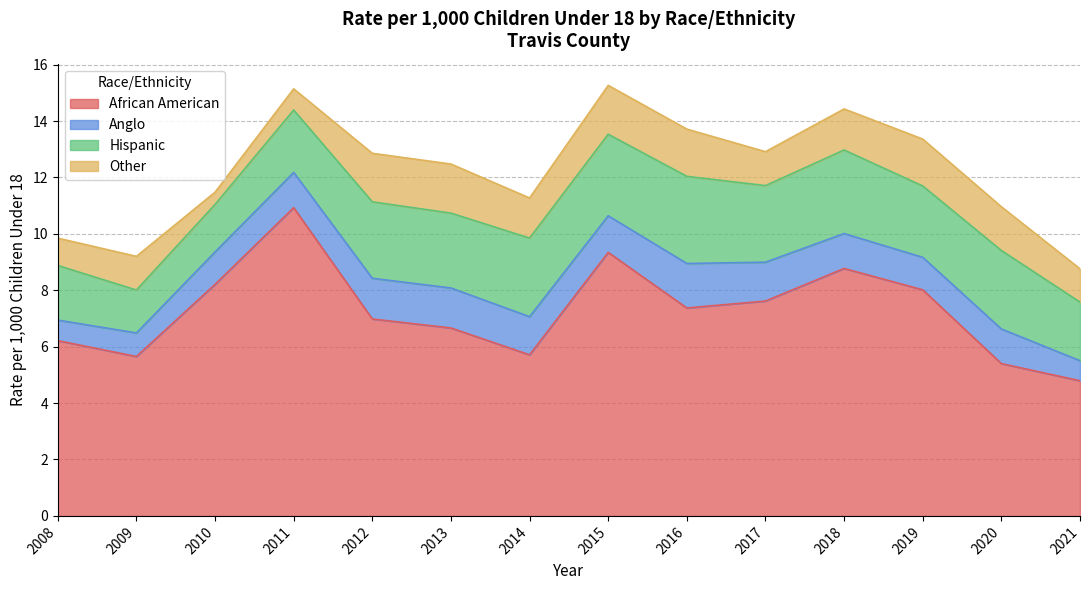

Reading left to right, extract all data points from this chart.

African American: 2008=6.2	2009=5.7	2010=8.2	2011=10.9	2012=7.0	2013=6.7	2014=5.7	2015=9.3	2016=7.4	2017=7.6	2018=8.8	2019=8.0	2020=5.4	2021=4.8
Anglo: 2008=0.7	2009=0.8	2010=1.2	2011=1.3	2012=1.4	2013=1.4	2014=1.4	2015=1.3	2016=1.6	2017=1.4	2018=1.2	2019=1.2	2020=1.2	2021=0.7
Hispanic: 2008=1.9	2009=1.5	2010=1.7	2011=2.2	2012=2.7	2013=2.7	2014=2.8	2015=2.9	2016=3.1	2017=2.7	2018=3.0	2019=2.5	2020=2.8	2021=2.1
Other: 2008=1.0	2009=1.2	2010=0.4	2011=0.8	2012=1.7	2013=1.7	2014=1.4	2015=1.7	2016=1.7	2017=1.2	2018=1.5	2019=1.7	2020=1.6	2021=1.2